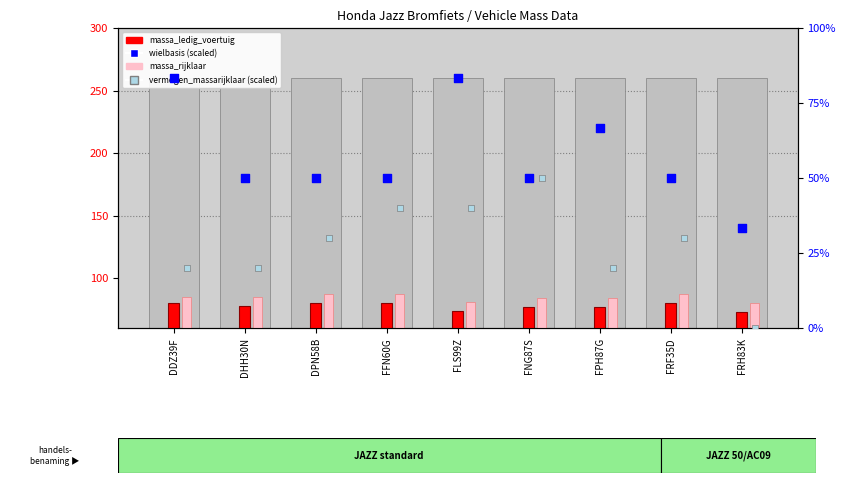

At which category is the sum across all series the highest?

FLS99Z